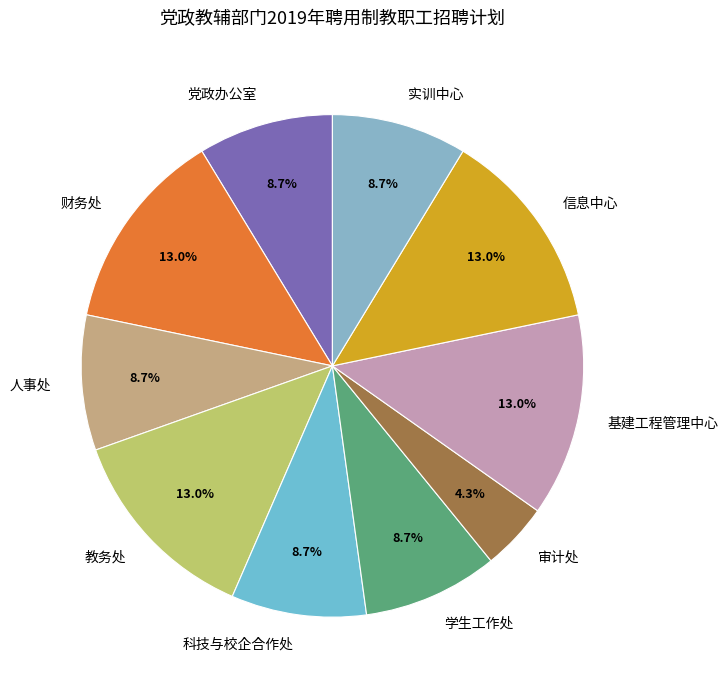

Which has a higher value, 财务处 or 实训中心?

财务处